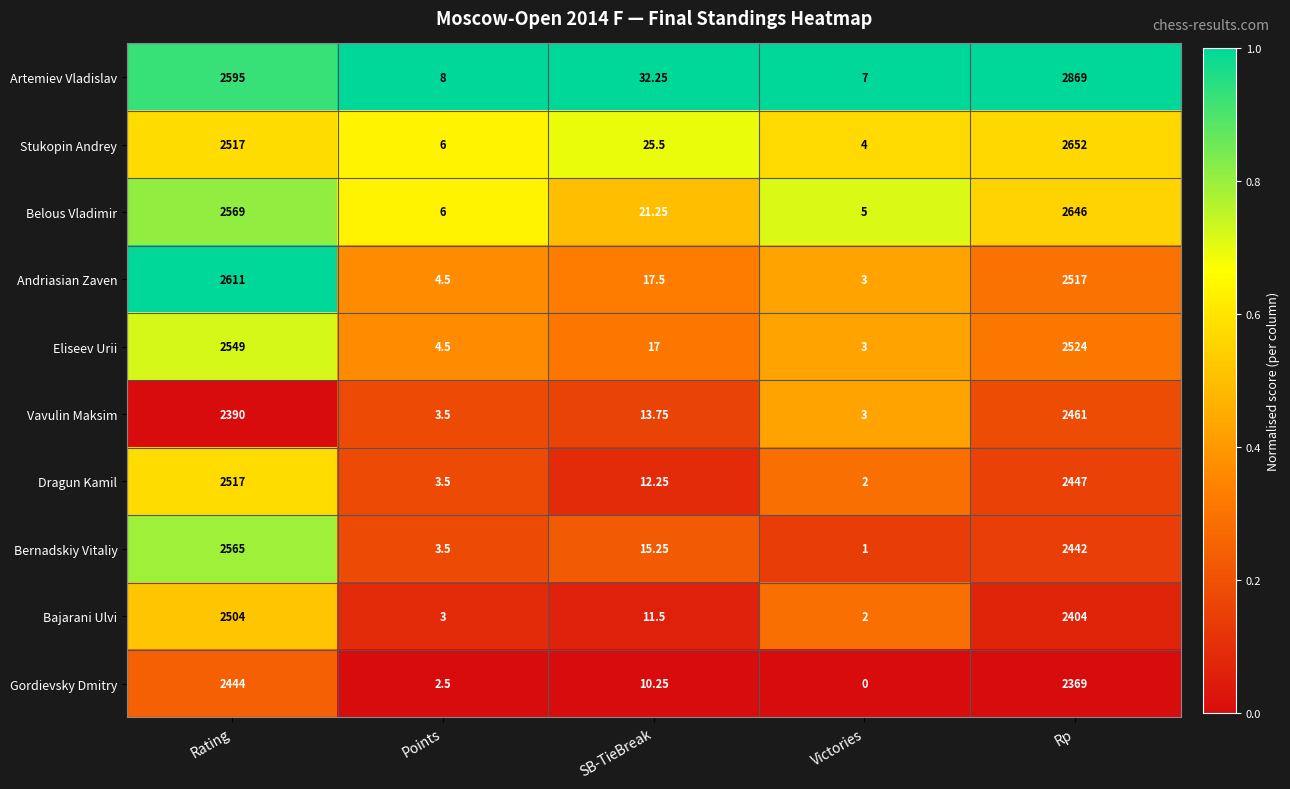

Between SB-TieBreak and Victories, which series saw the biggest shift?

Artemiev Vladislav